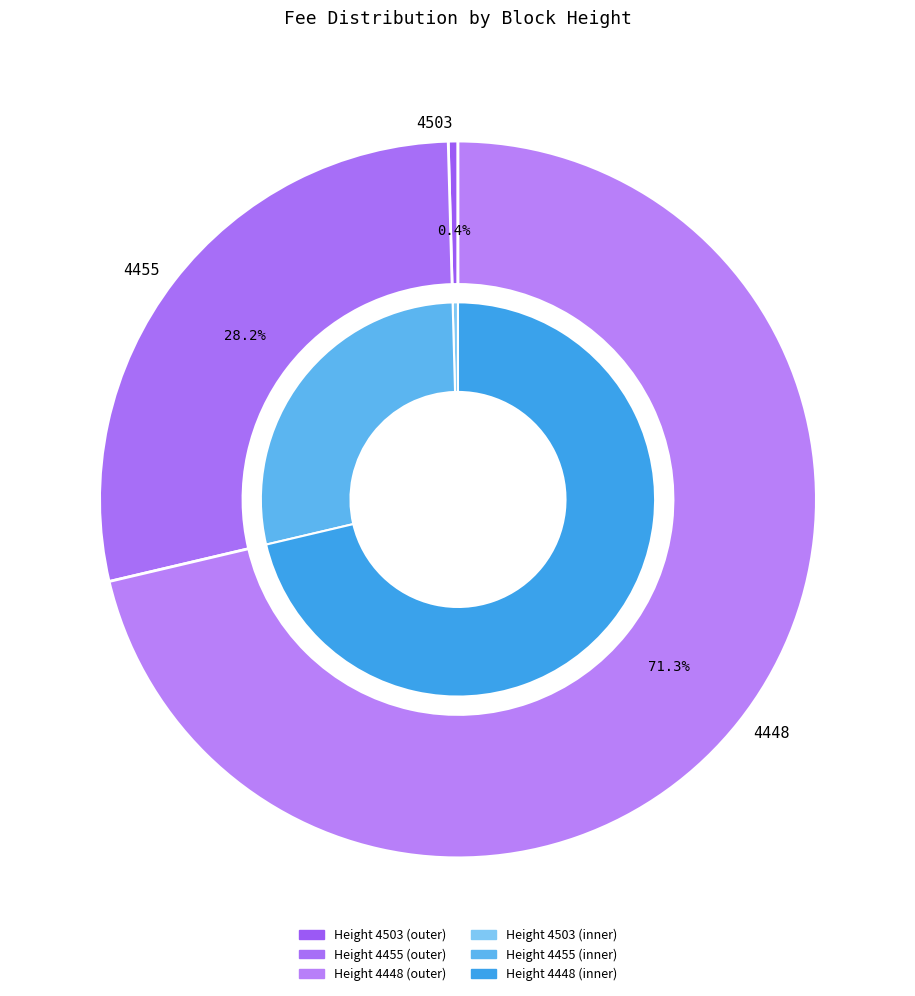

Rank the categories by value from lowest to highest.

4503, 4455, 4448